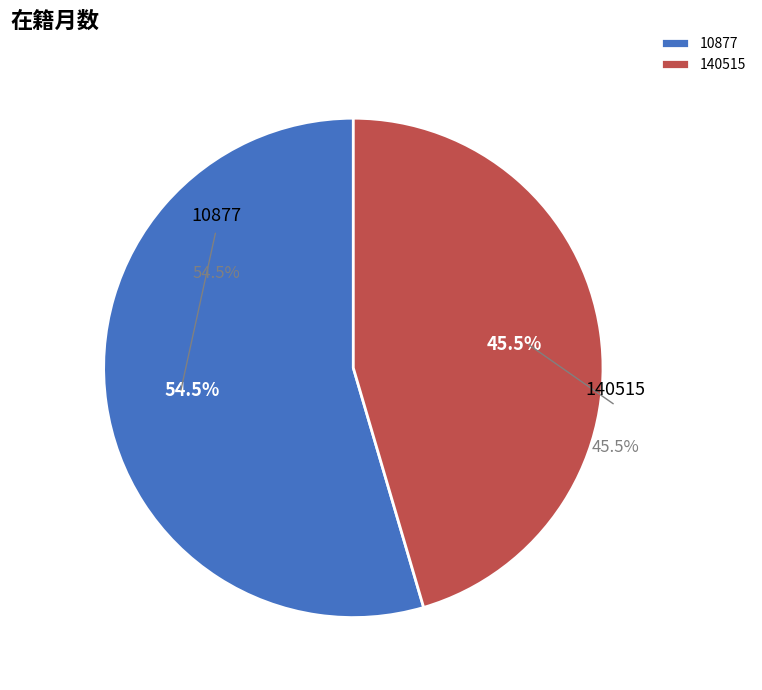

What percentage is the 10877 slice, to the nearest percent?

55%